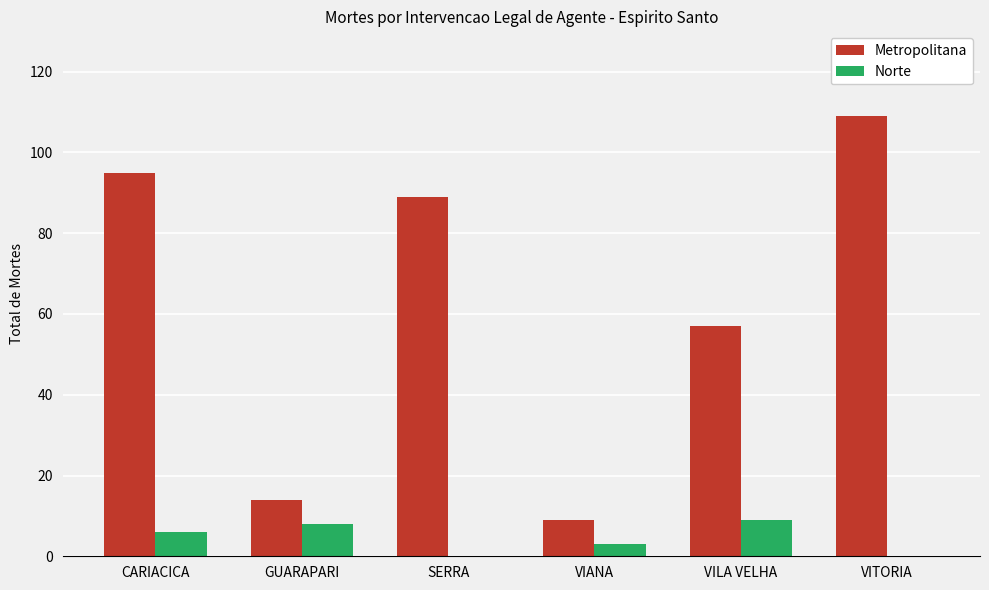

Is the value of Norte at VITORIA greater than the value of Metropolitana at GUARAPARI?

No